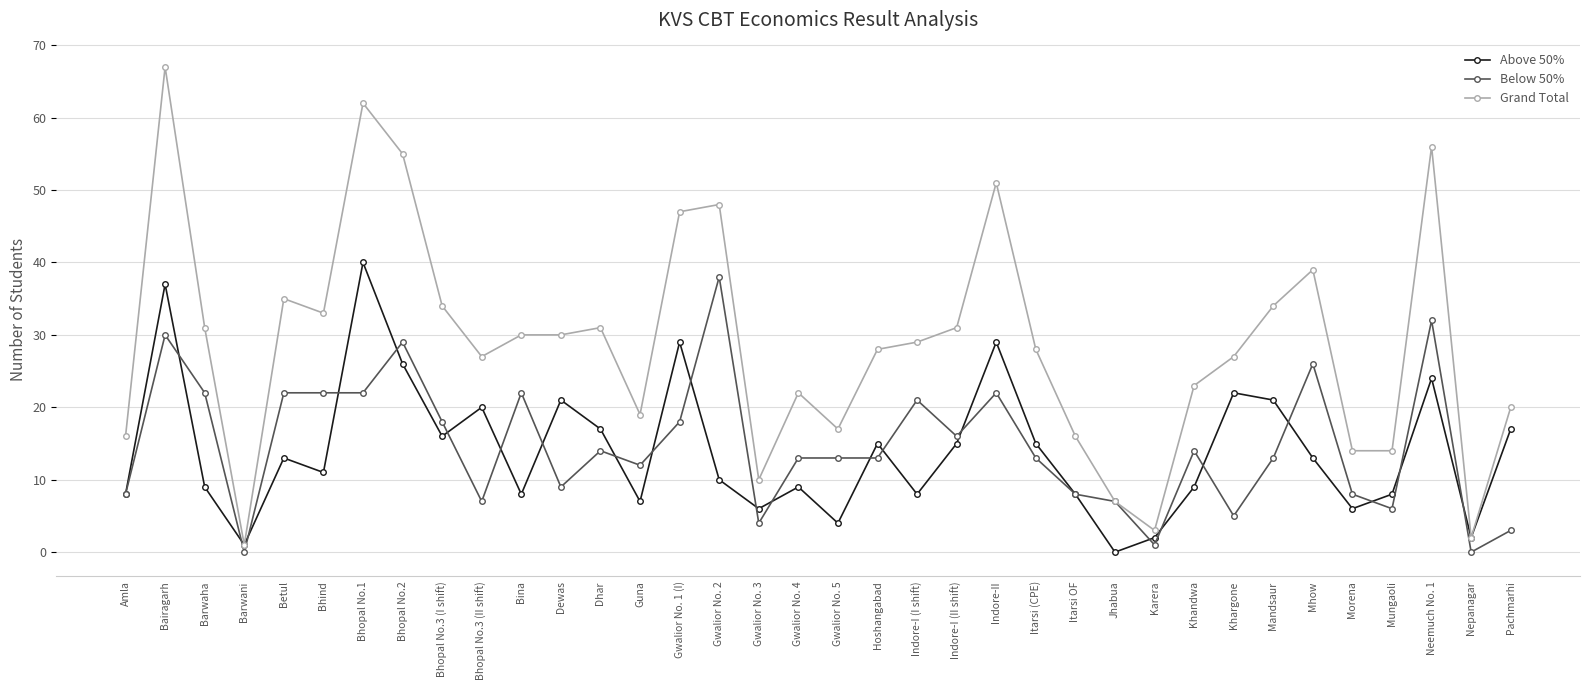

Between Amla and Itarsi (CPE), which series saw the biggest shift?

Grand Total